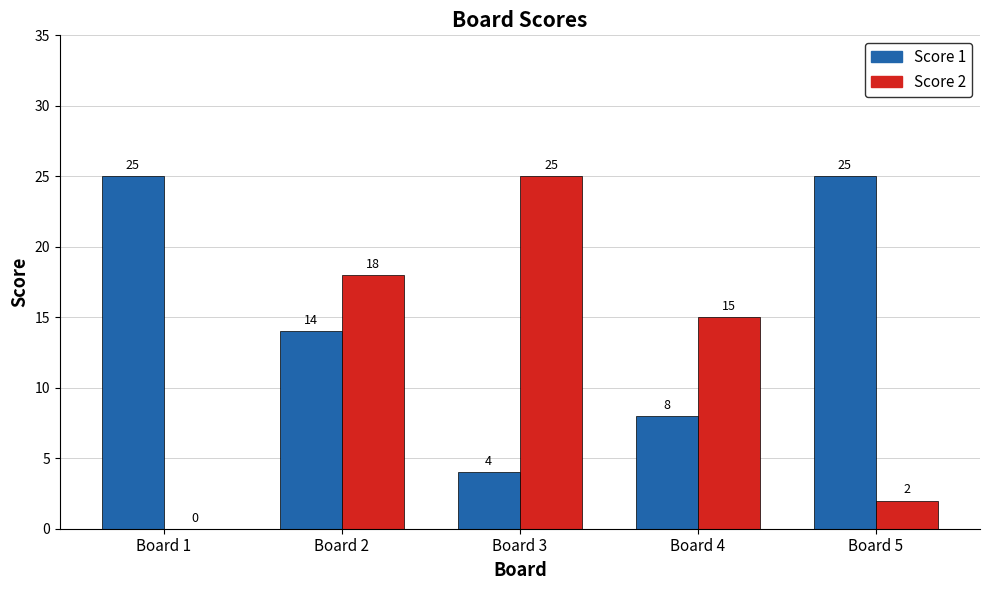

Which series has the largest total across all categories?

Score 1